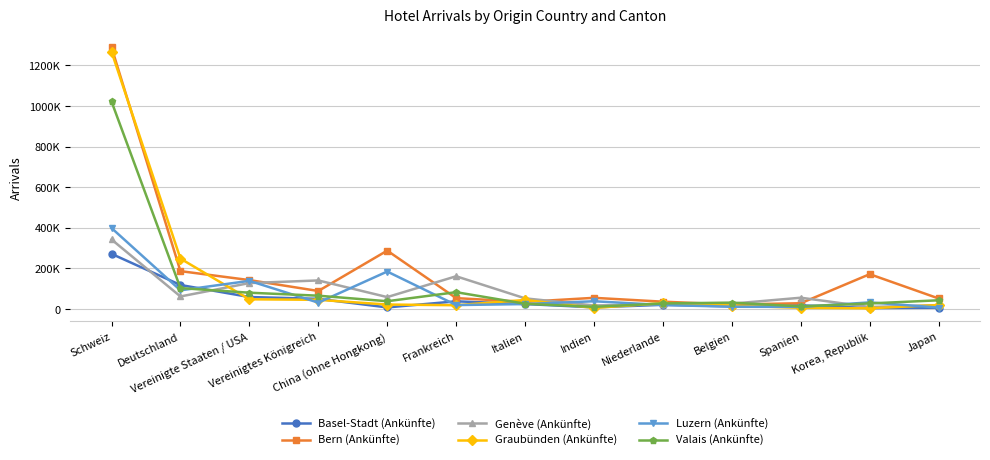

Which series changed the most between Italien and Indien?

Graubünden (Ankünfte)